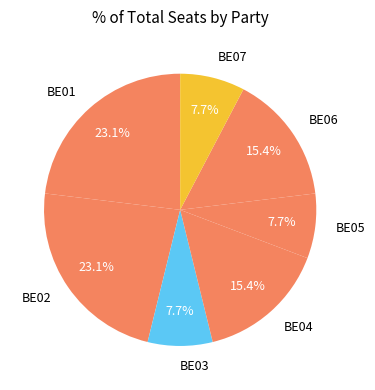

To the nearest percent, what is the combined percentage of BE07 and BE01?

31%